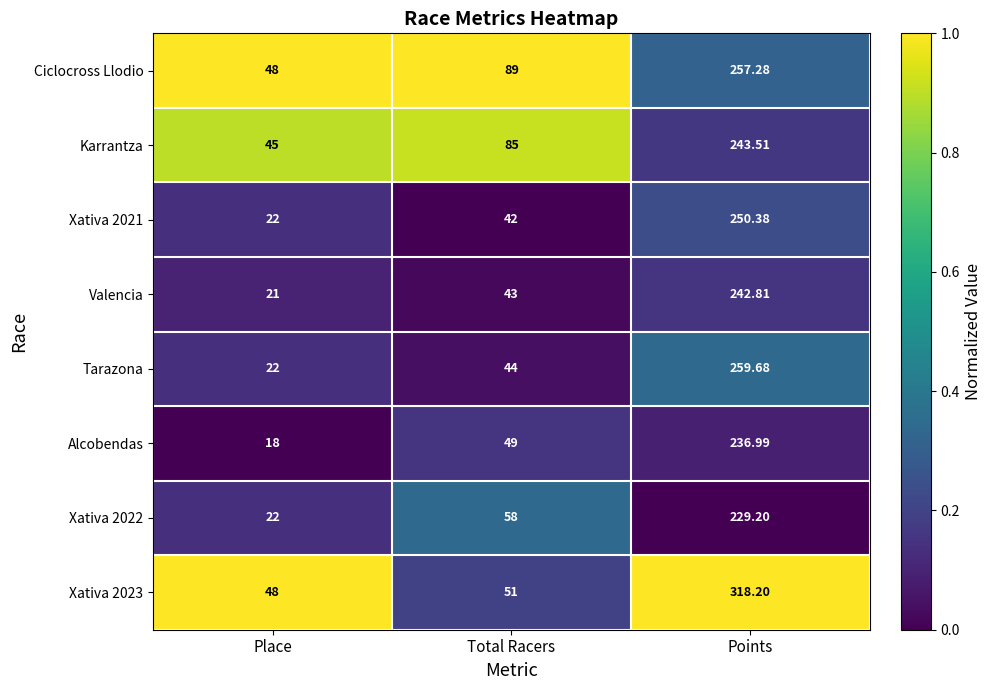

What is the greatest value displayed?

318.2